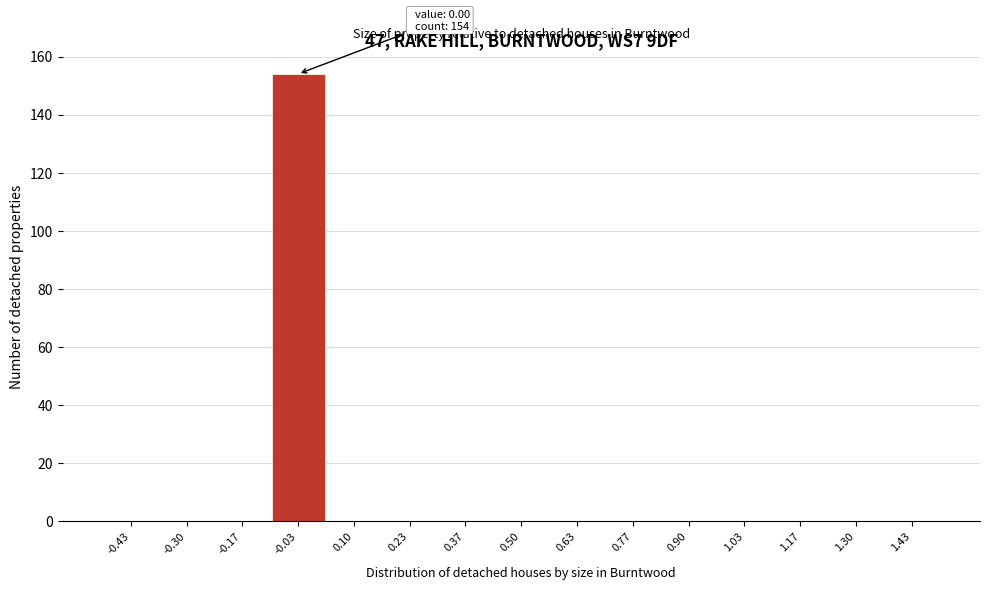

Which range on the x-axis has the tallest bar?

-0.10 to 0.04